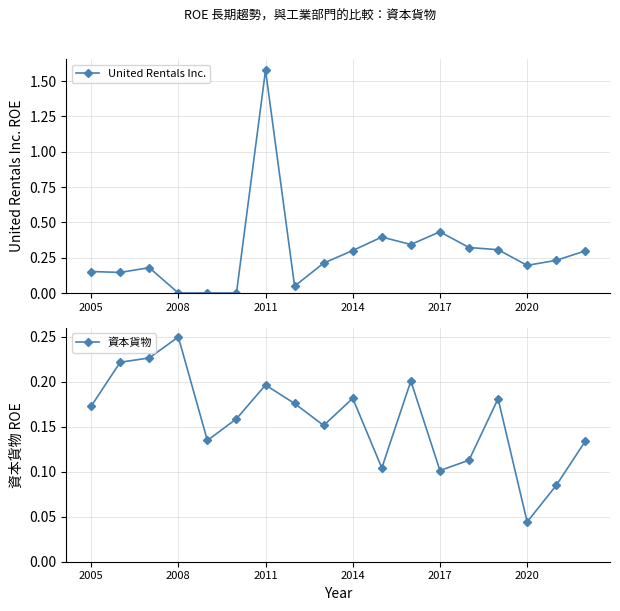

Count the 資本貨物 values in the range 0 to 1.

18